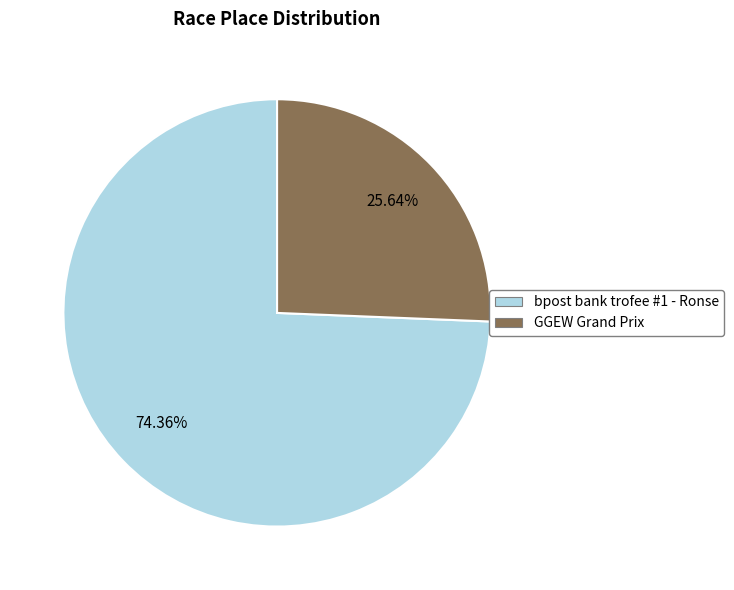

What is the largest slice in the pie chart?

bpost bank trofee #1 - Ronse